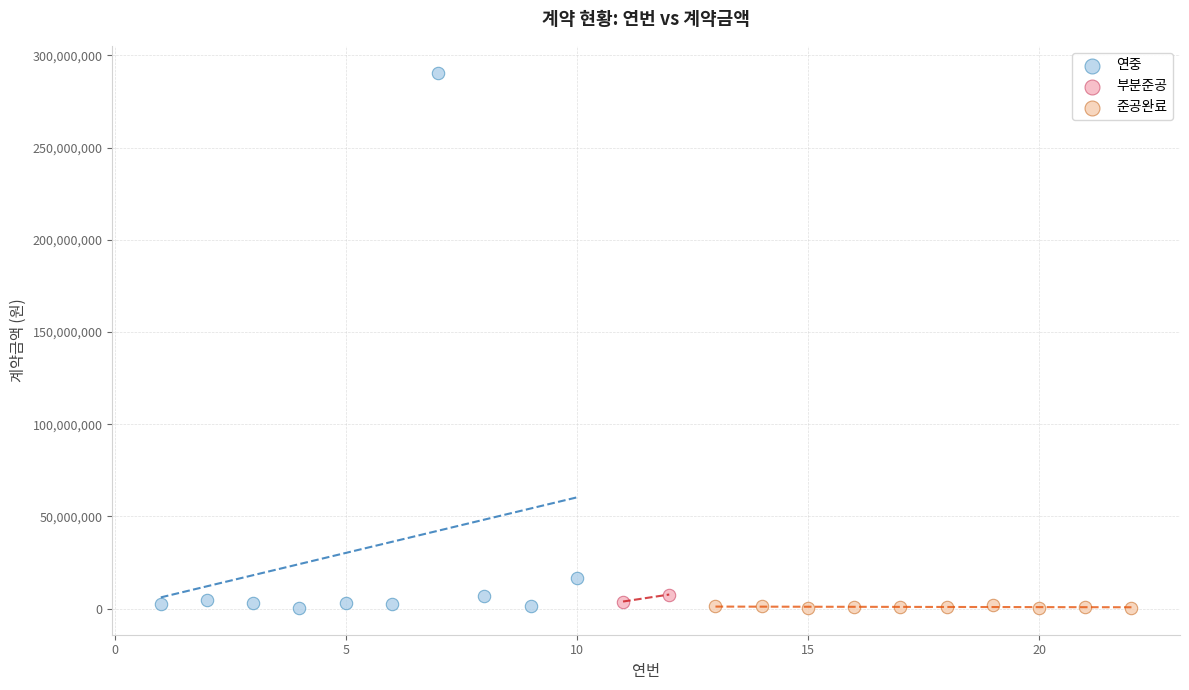

What are all the series names shown in the legend?

연중, 부분준공, 준공완료